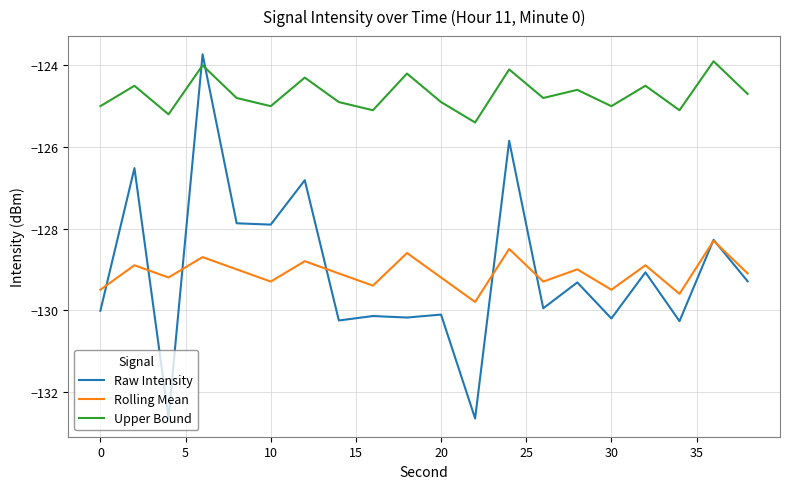

Which series has the largest total across all categories?

Upper Bound